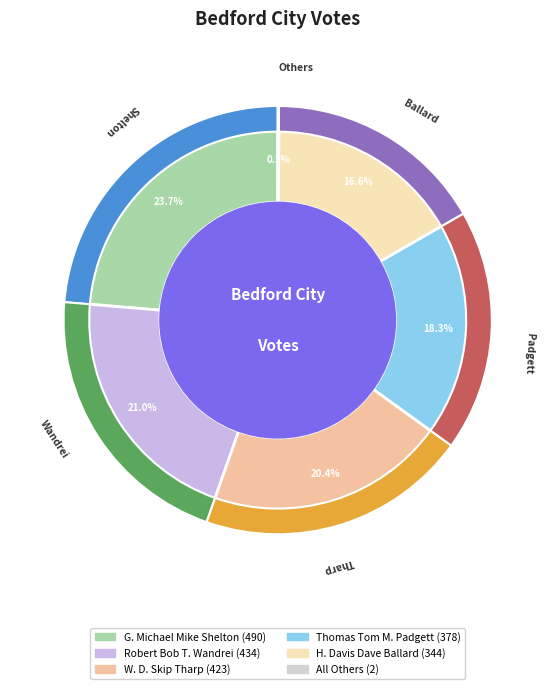

Is it true that W. D. Skip Tharp is 20% of the pie?

True